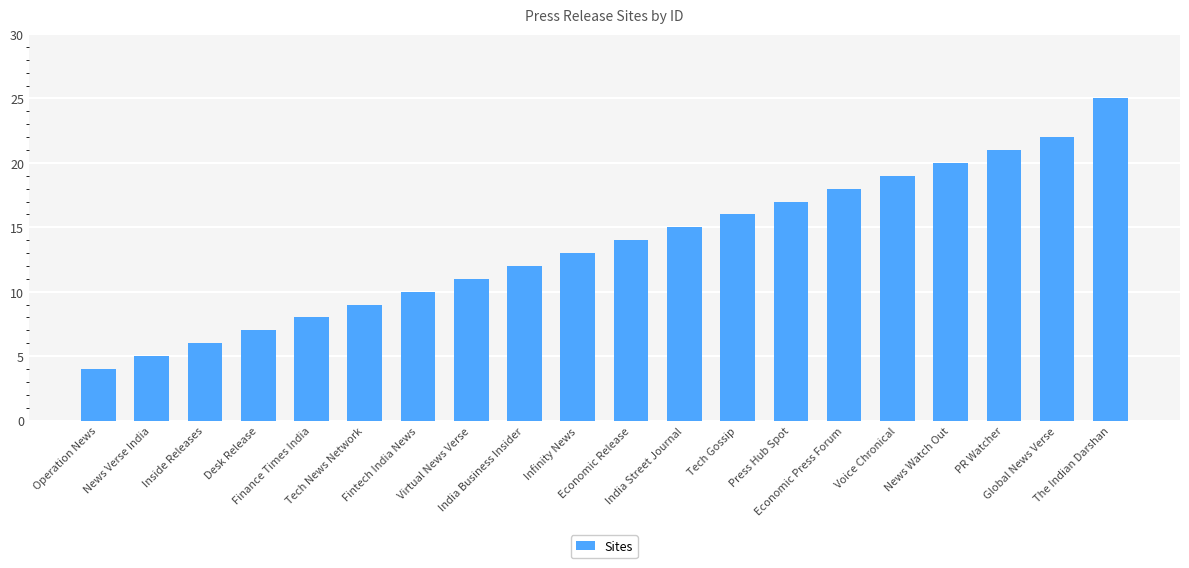

Where is the data nearest to the value 14?

Economic Release